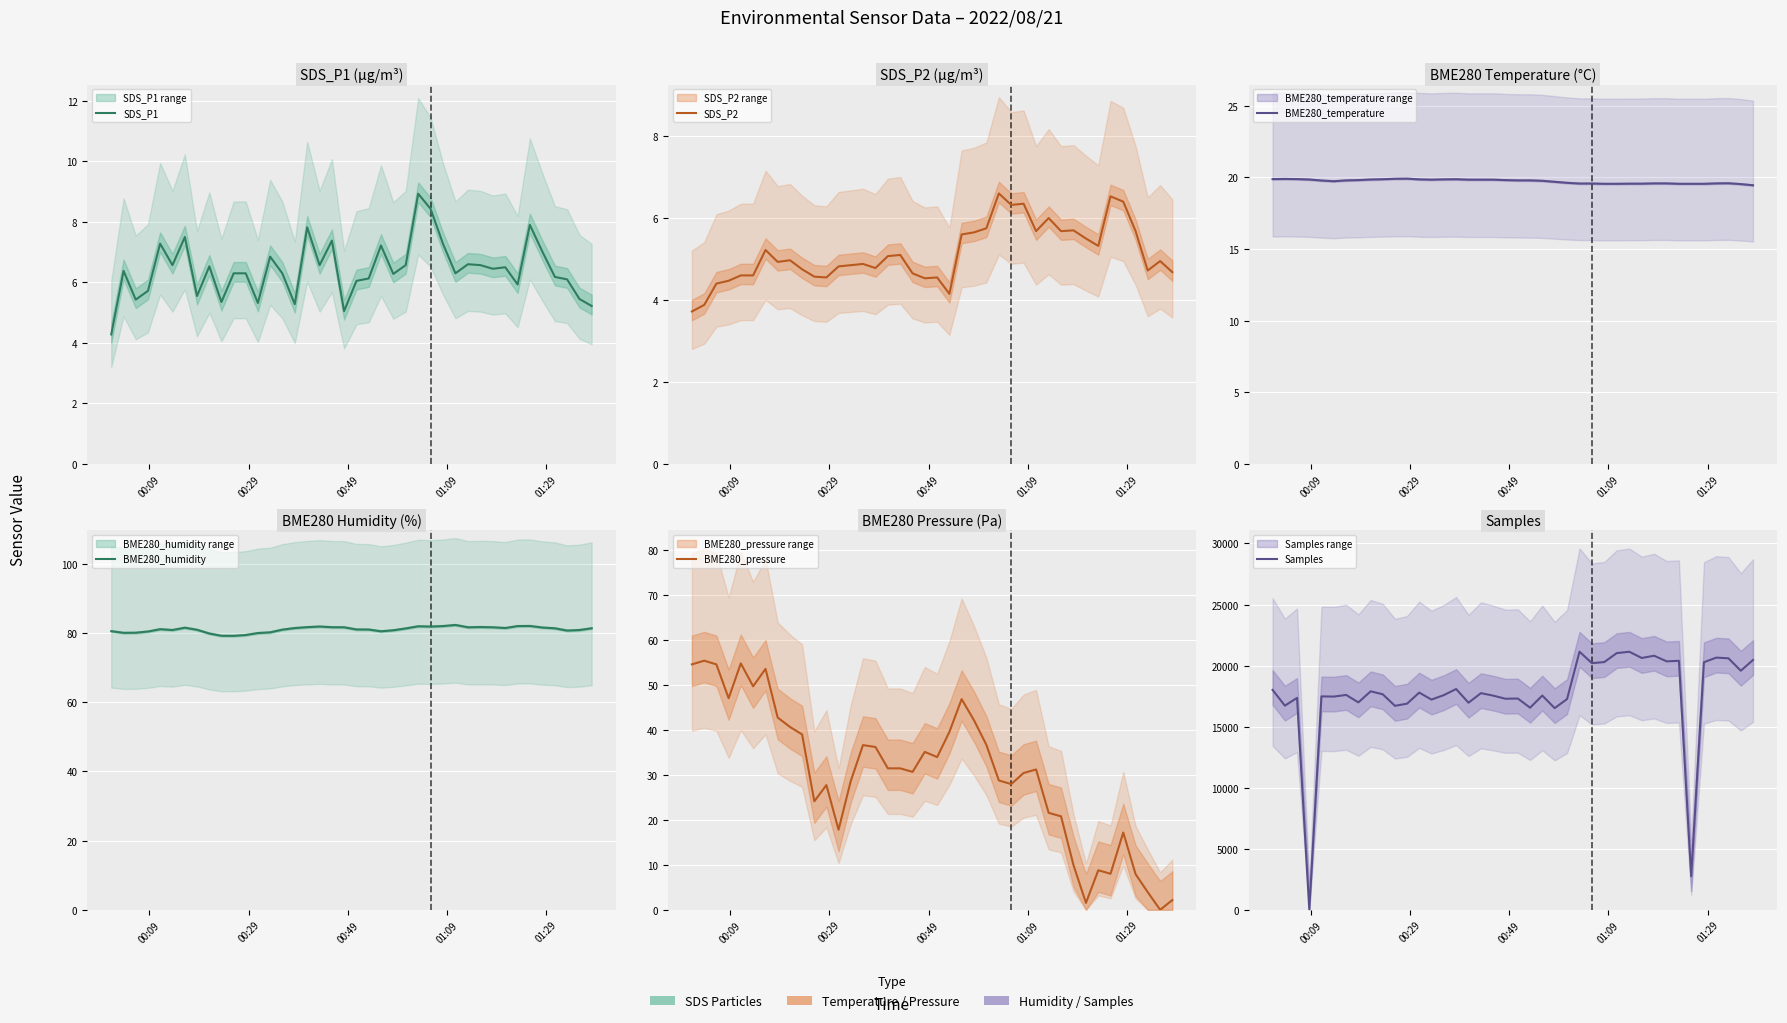

True or false: BME280_pressure has a value of 29.2 at 5.

False